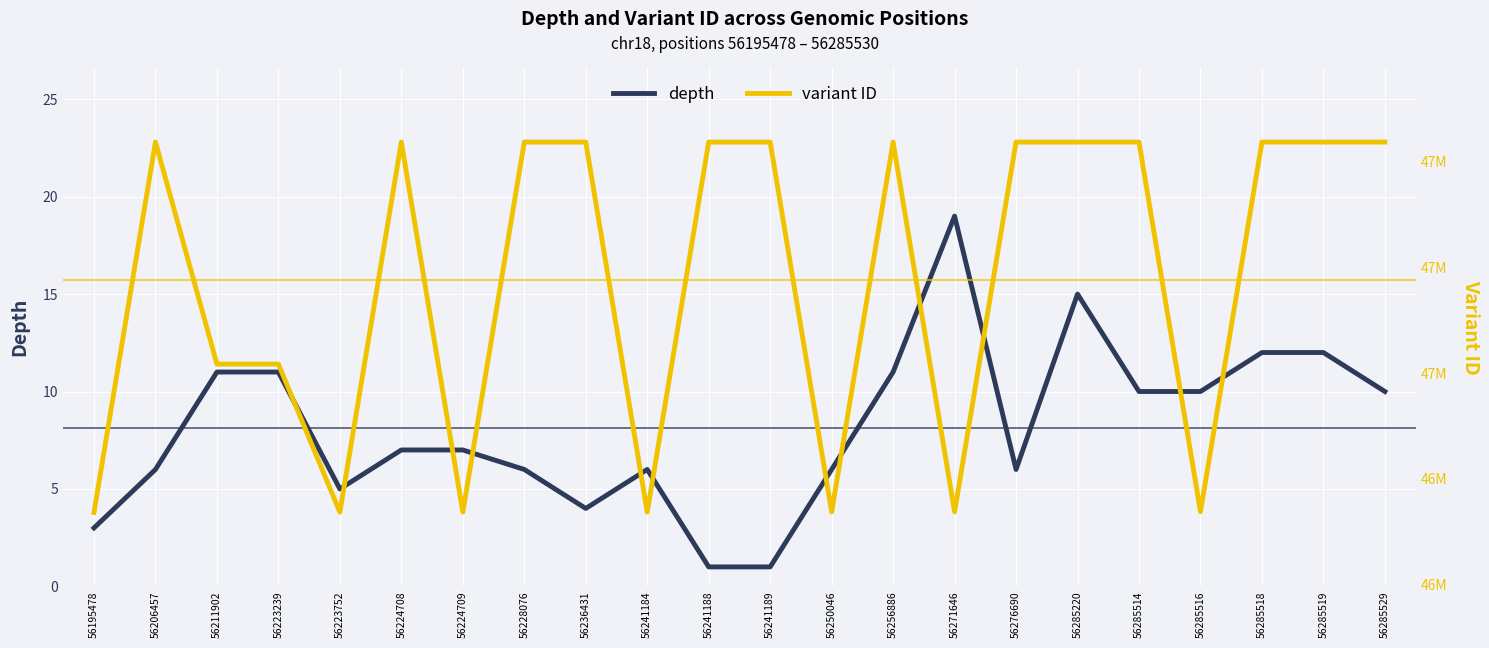

Which series changed the most between 56228076 and 56271646?

variant ID